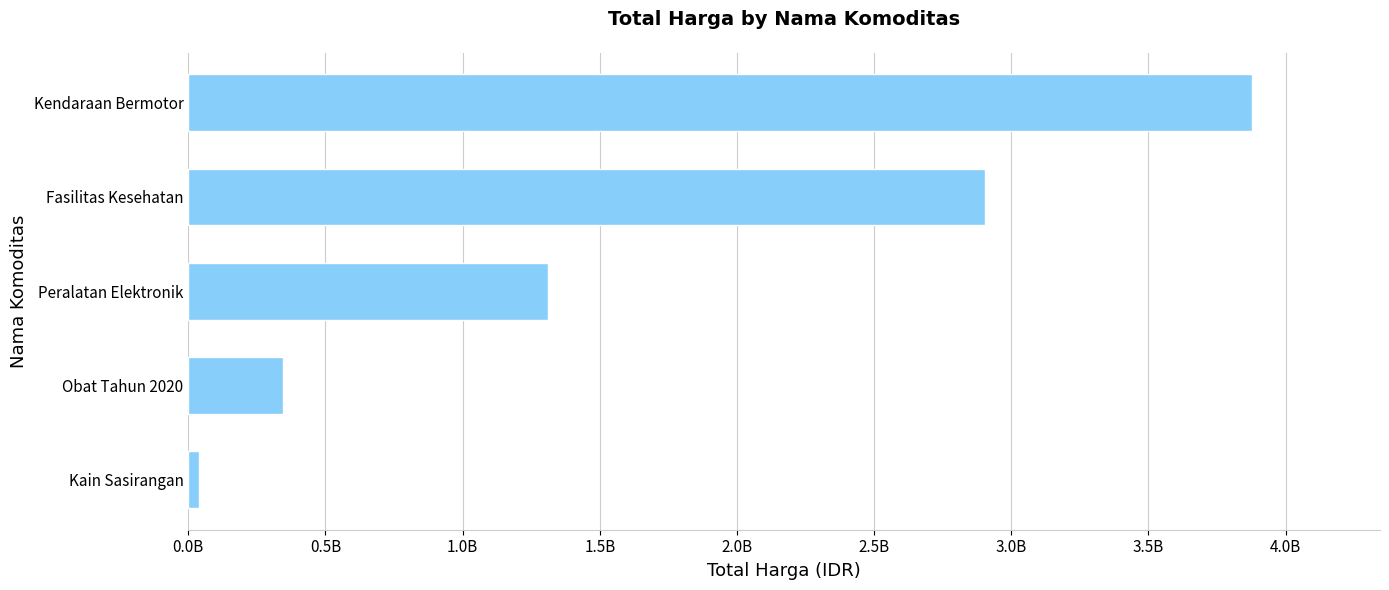

What is the sum of all values?

8475949685